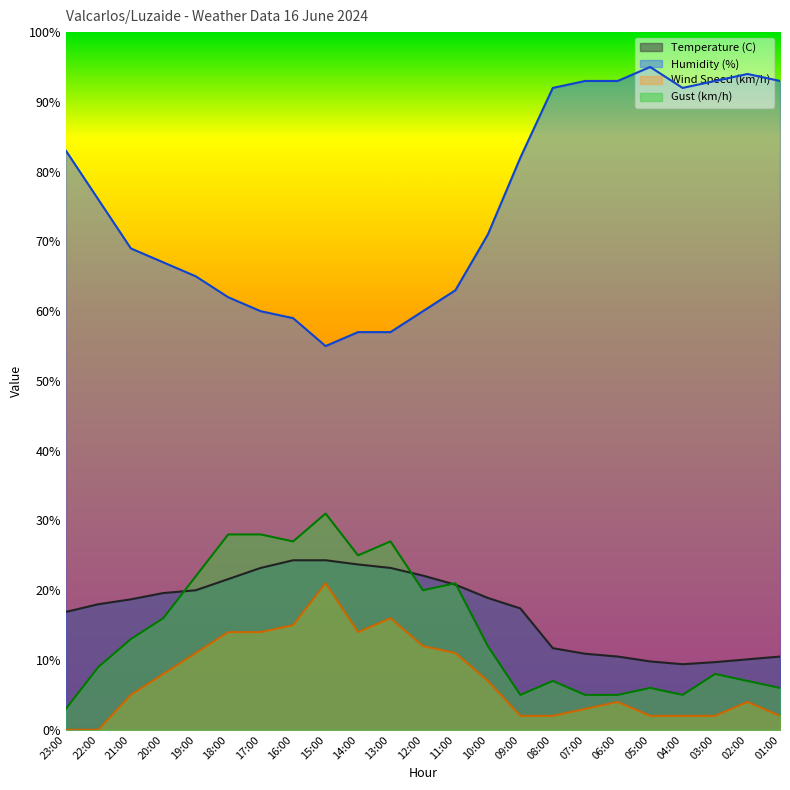

The Gust (km/h) series shows 37.7 at 17:00. True or false?

False